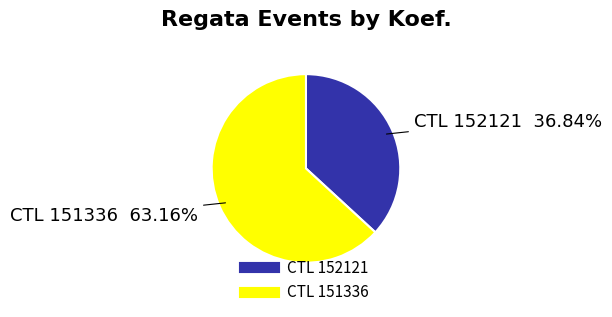

Count the number of slices in the pie.

2